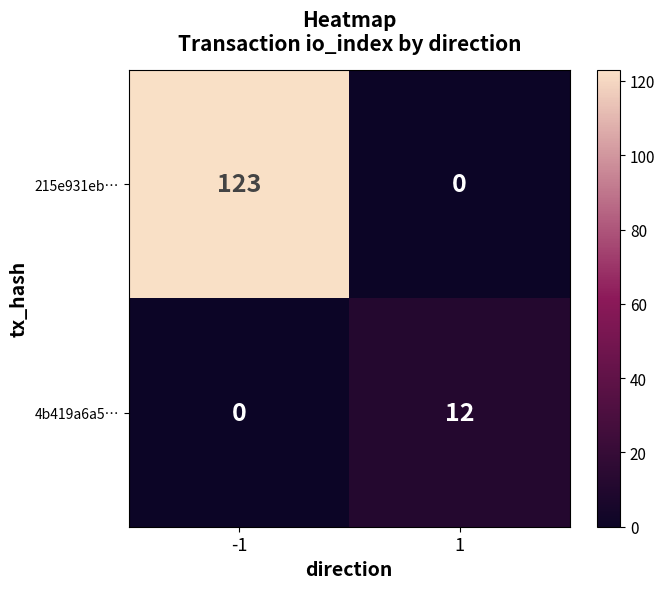

What value does the 4b419a6a5… series have at 1?

12